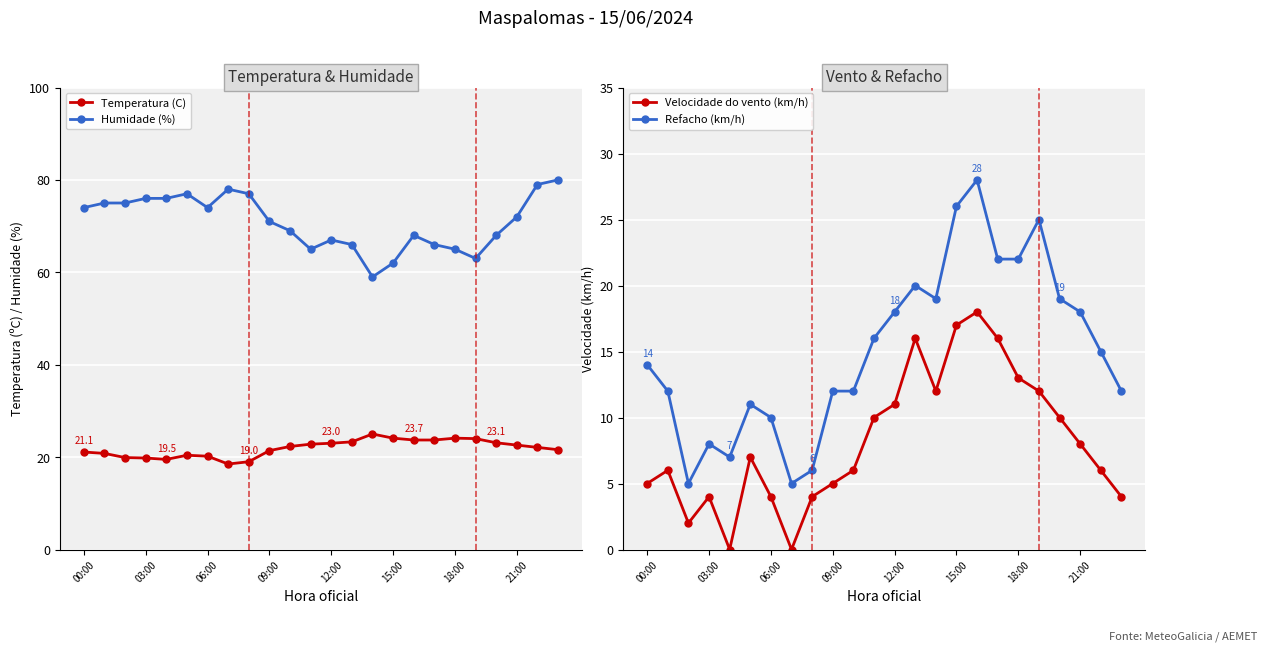

What is the value of the Velocidade do vento (km/h) point at the 15th from the left?

12.0